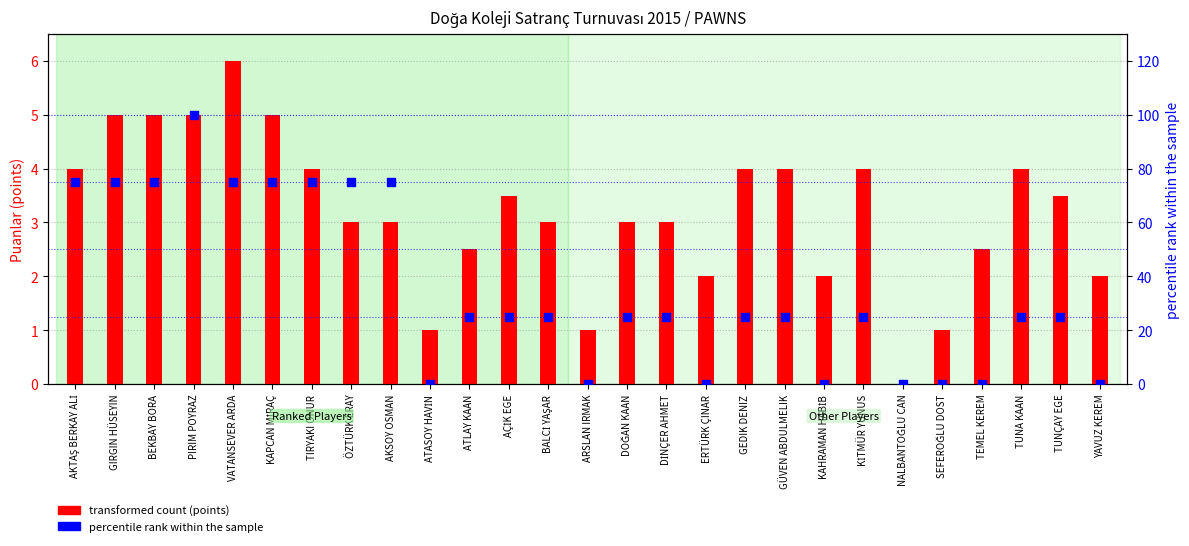

What is the change in value from AKTAŞ BERKAY ALİ to ATLAY KAAN?

-50